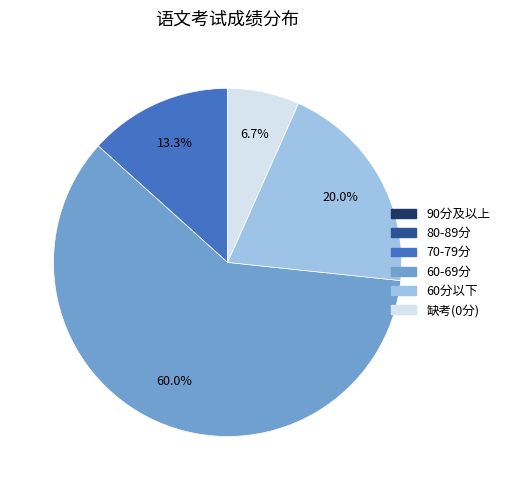

To the nearest percent, what is the average slice percentage?

17%